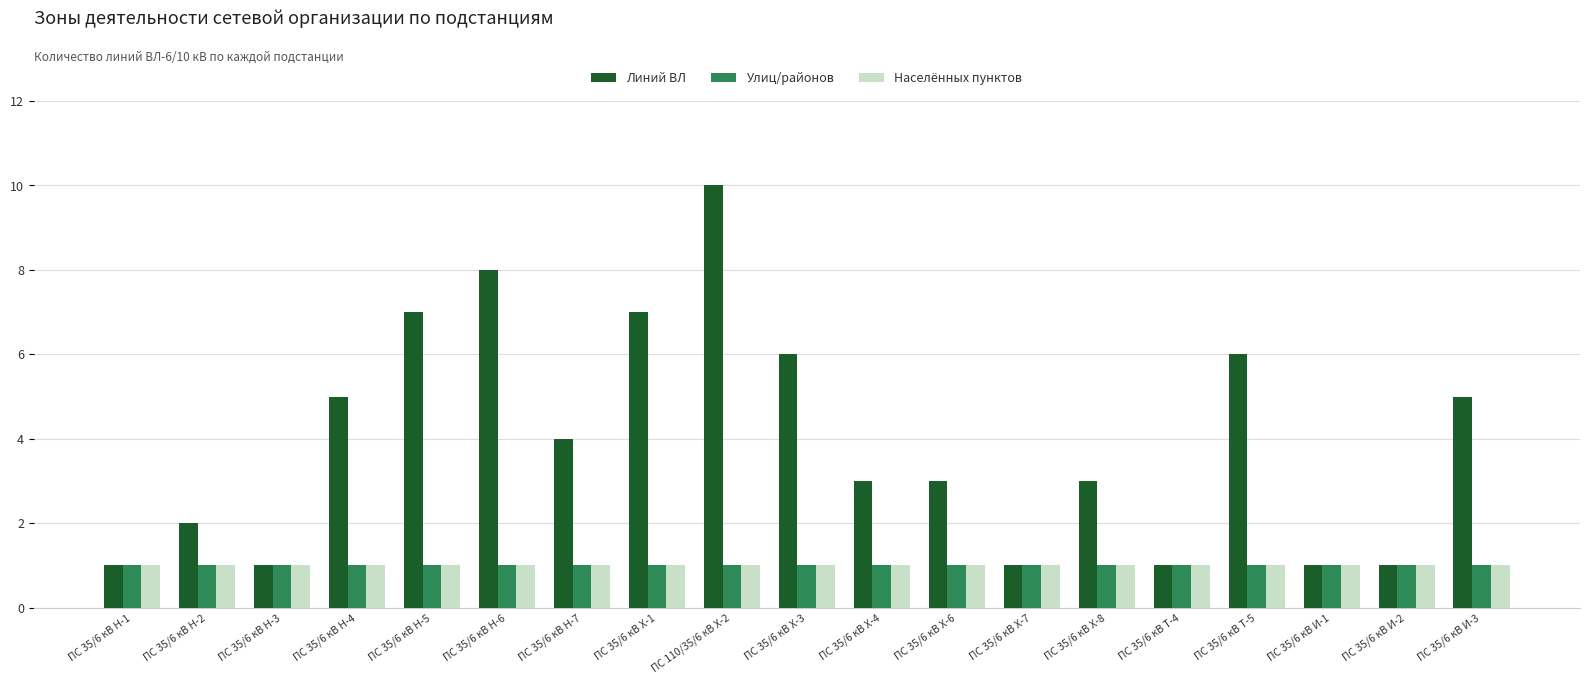

The Линий ВЛ series shows 5 at ПС 35/6 кВ Н-4. True or false?

True